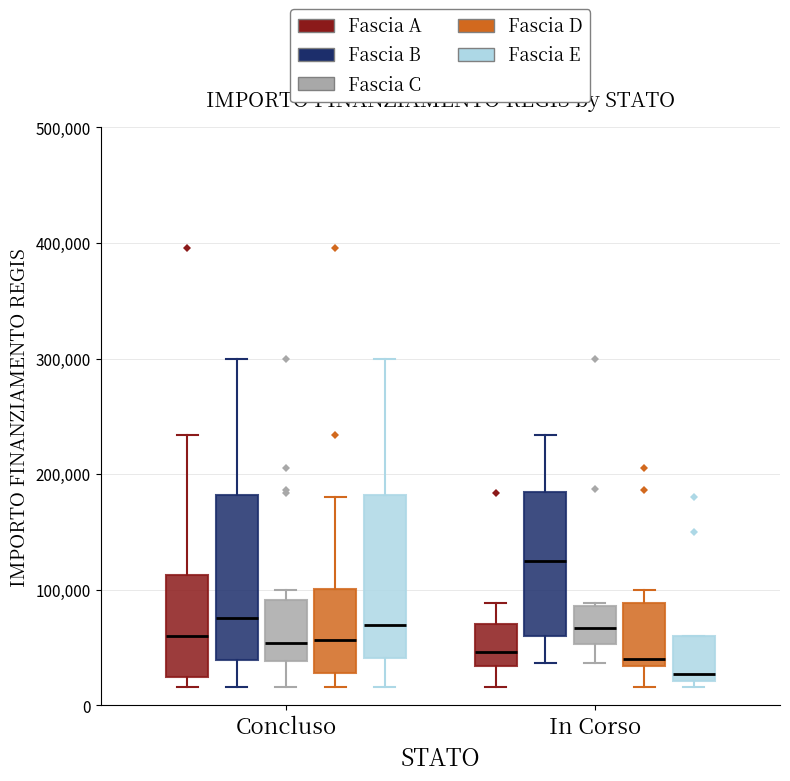

Reading left to right, transcribe this box plot: for each box, give where its median line is, the range the box spans, and where its two whiskers end, as read against the y-axis. The values are not printed on the chart, so give them approximately, as read against the axis.

Concluso (Fascia A): median 60000, box 20000 to 110000, whiskers 20000 (just below the box's lower edge) to 230000
Concluso (Fascia B): median 80000, box 40000 to 180000, whiskers 20000 to 300000
Concluso (Fascia C): median 50000, box 40000 to 90000, whiskers 20000 to 100000
Concluso (Fascia D): median 60000, box 30000 to 100000, whiskers 20000 to 180000
Concluso (Fascia E): median 70000, box 40000 to 180000, whiskers 20000 to 300000
In Corso (Fascia A): median 50000, box 30000 to 70000, whiskers 20000 to 90000
In Corso (Fascia B): median 130000, box 60000 to 180000, whiskers 40000 to 230000
In Corso (Fascia C): median 70000, box 50000 to 90000, whiskers 40000 to 90000
In Corso (Fascia D): median 40000, box 30000 to 90000, whiskers 20000 to 100000
In Corso (Fascia E): median 30000, box 20000 to 60000, whiskers 20000 (just below the box's lower edge) to 60000